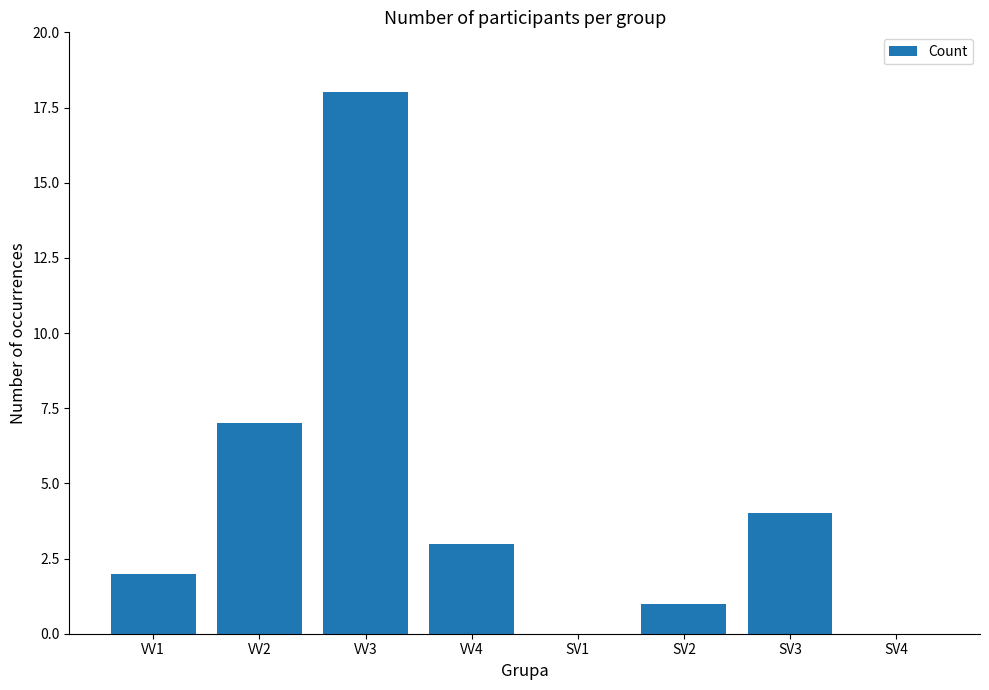

What is the ratio of the value at VV3 to the value at SV3?

4.5